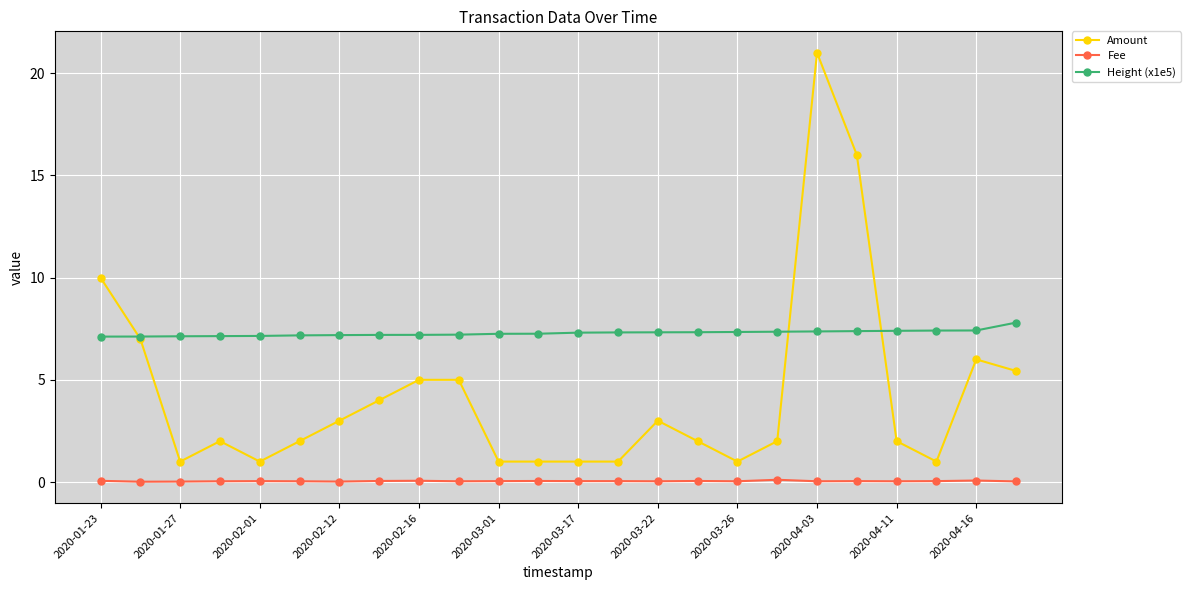

Rank the series by their average value, from lowest to highest.

Fee, Amount, Height (x1e5)